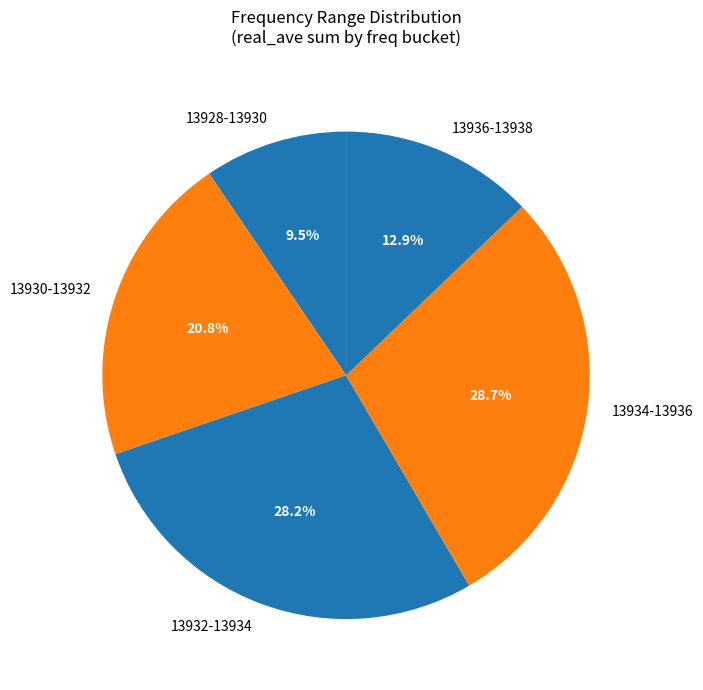

Rank the categories by value from lowest to highest.

13928-13930, 13936-13938, 13930-13932, 13932-13934, 13934-13936